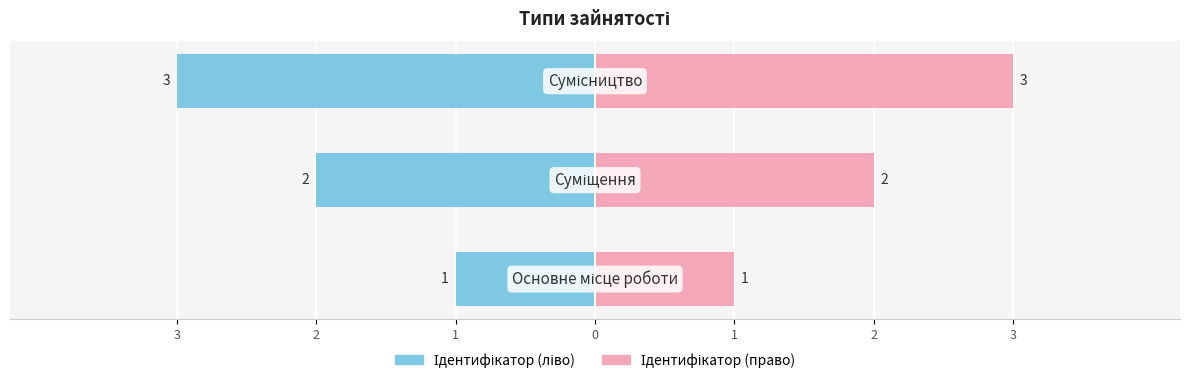

Is the value of Ідентифікатор (ліво) at 1 greater than the value of Ідентифікатор (право) at 1?

No